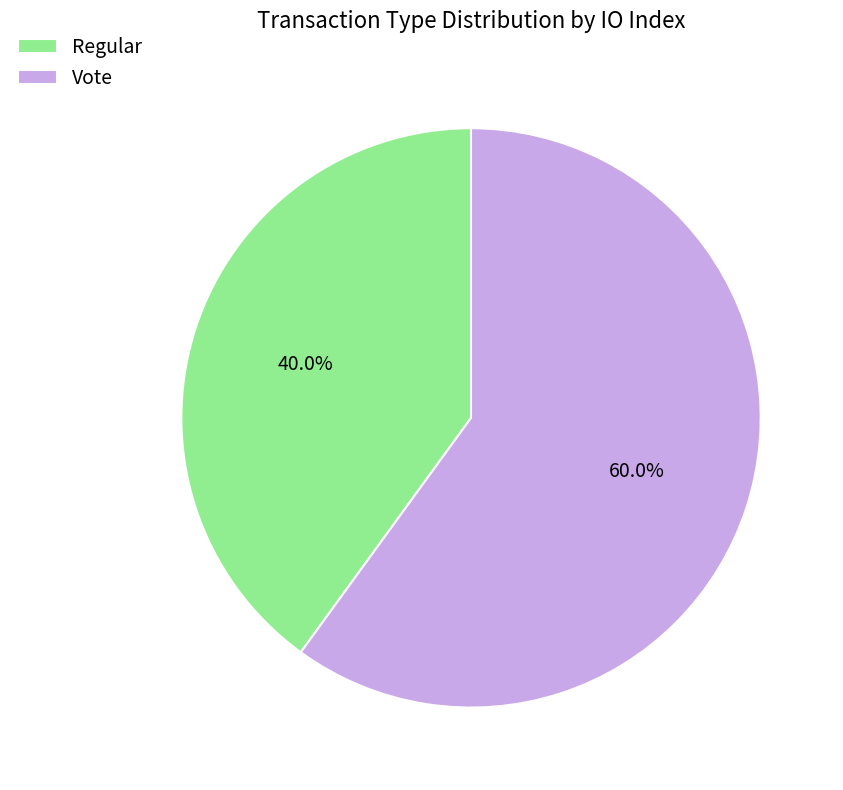

The Regular slice represents 28% of the pie. True or false?

False